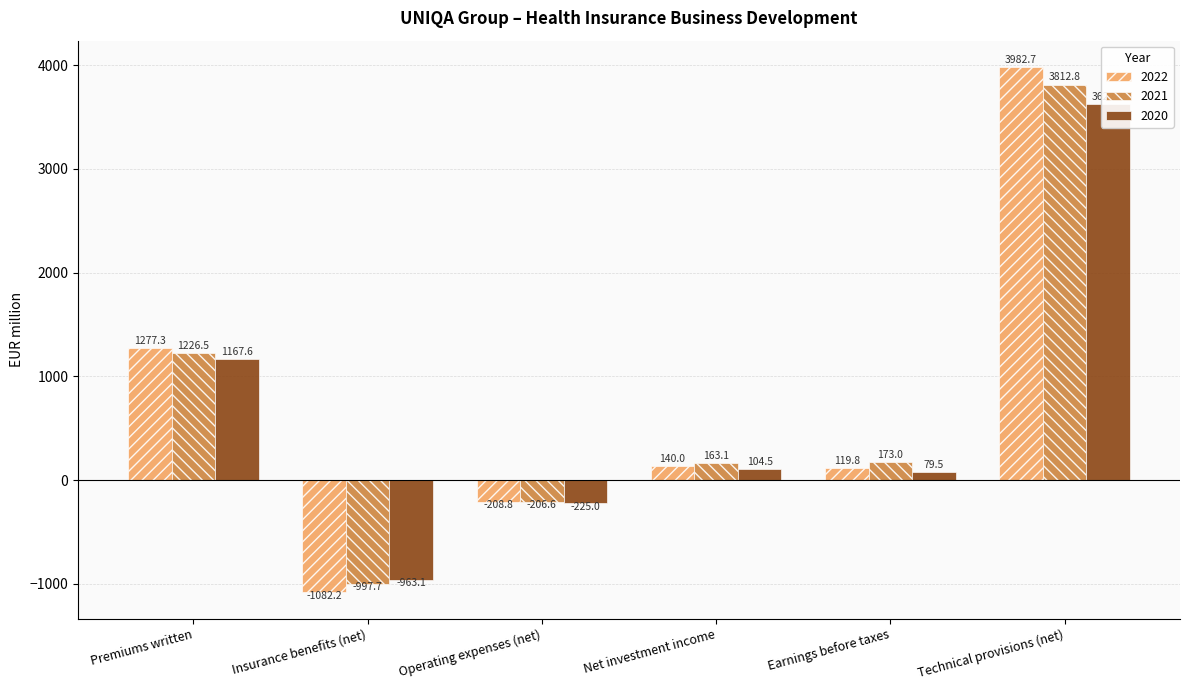

Rank the series at Earnings before taxes from highest to lowest value.

2021, 2022, 2020